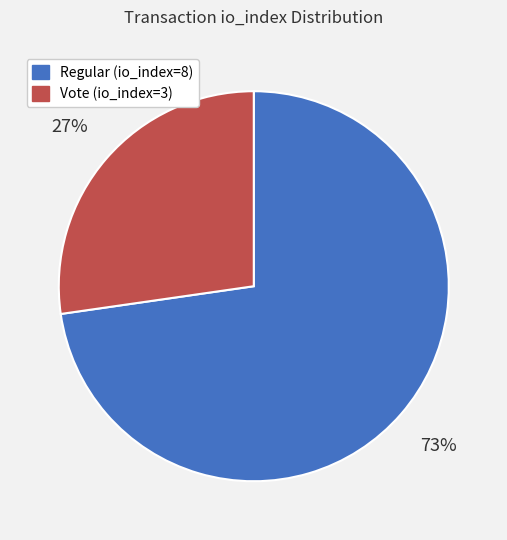

To the nearest percent, what is the combined percentage of Regular (io_index=8) and Vote (io_index=3)?

100%